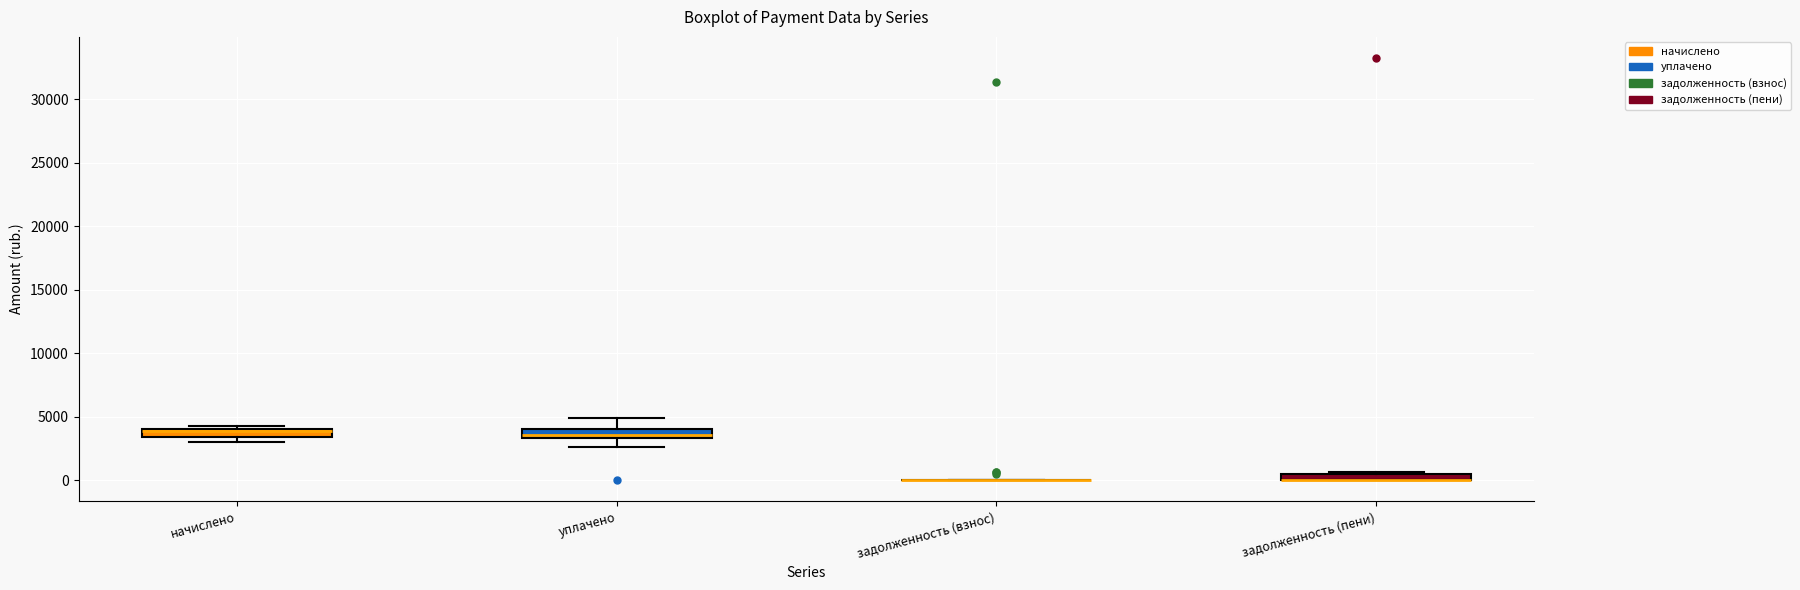

Where is the upper edge of the box for задолженность (пени) on the y-axis? The values are not printed on the chart, so give them approximately, as read against the axis.

500